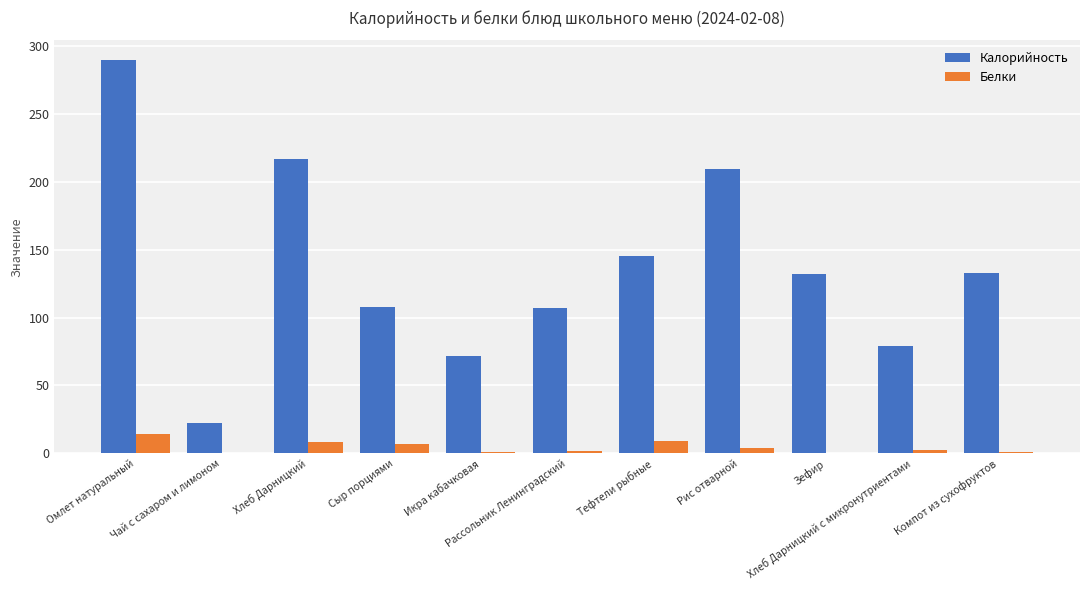

What is the sum of all Белки values?

48.0